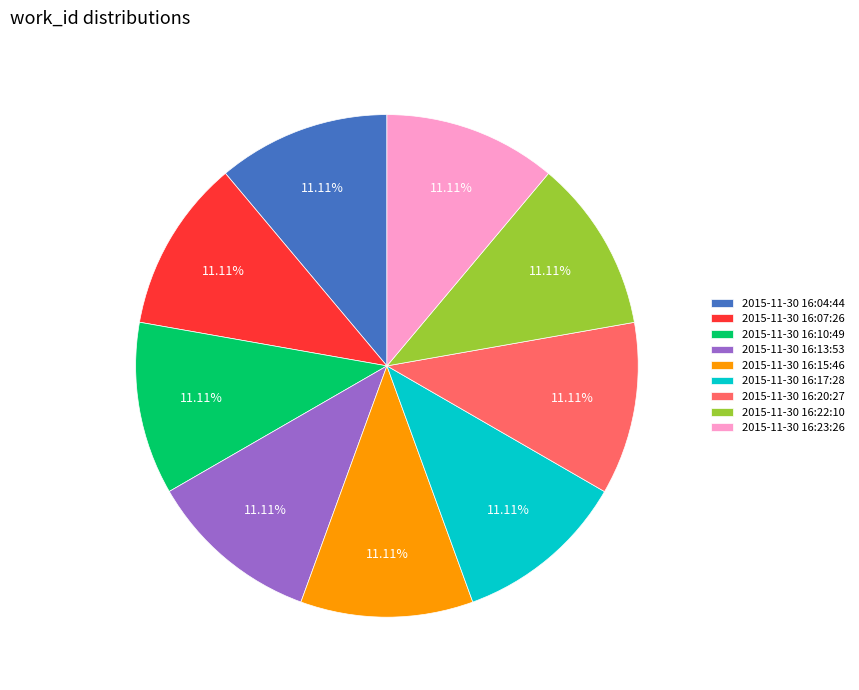

Is it true that 2015-11-30 16:17:28 is 6% of the pie?

False